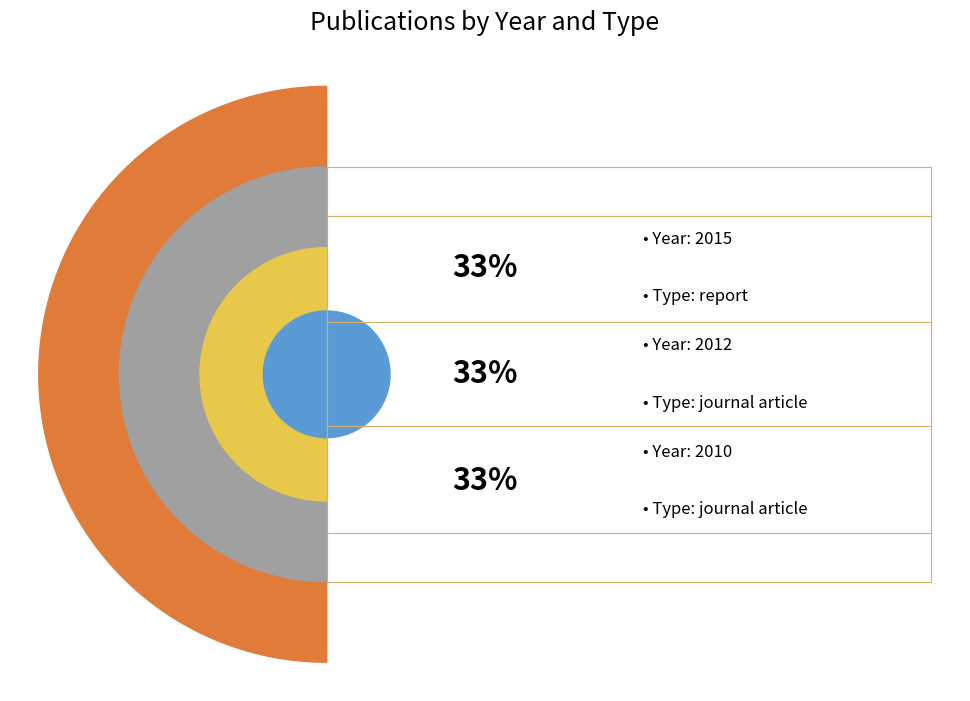

Which slice is the smallest?

journal article (2010)